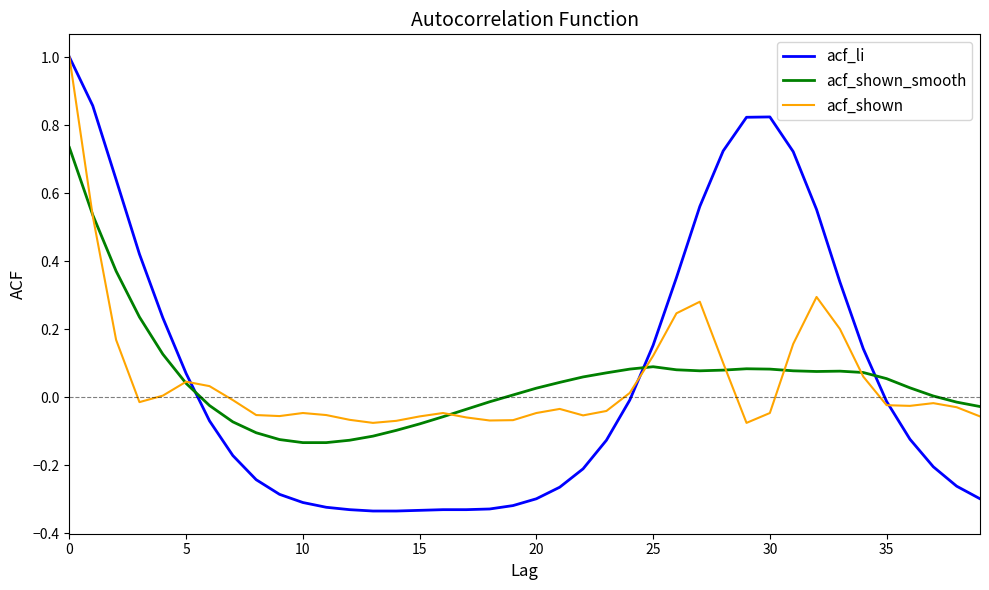

What is the greatest value displayed?

1.0